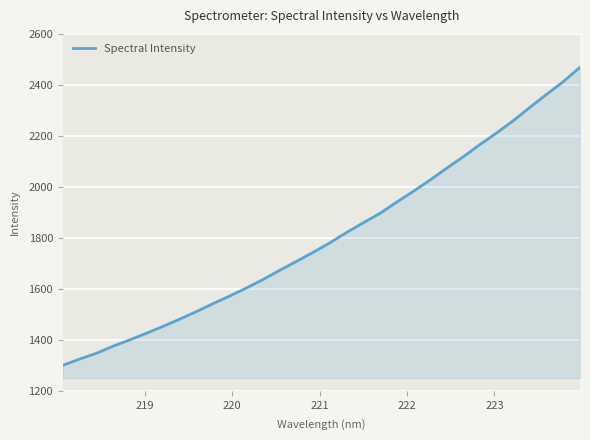

How many lines are shown in the chart?

1